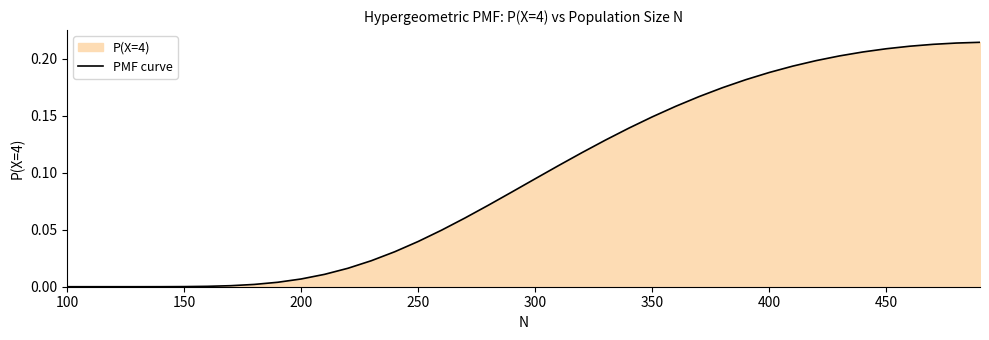

Where is the data nearest to the value 0?

100